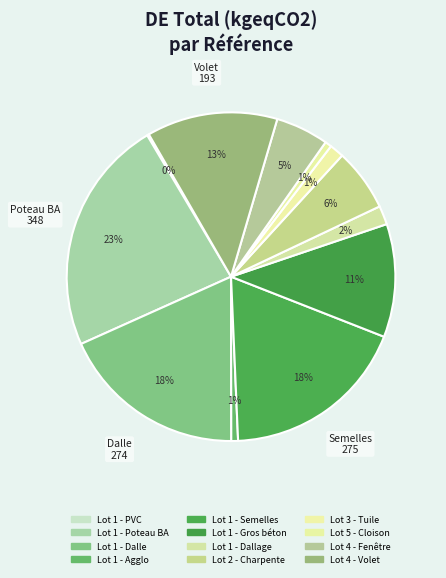

The Lot 2 - Charpente slice represents 6% of the pie. True or false?

True